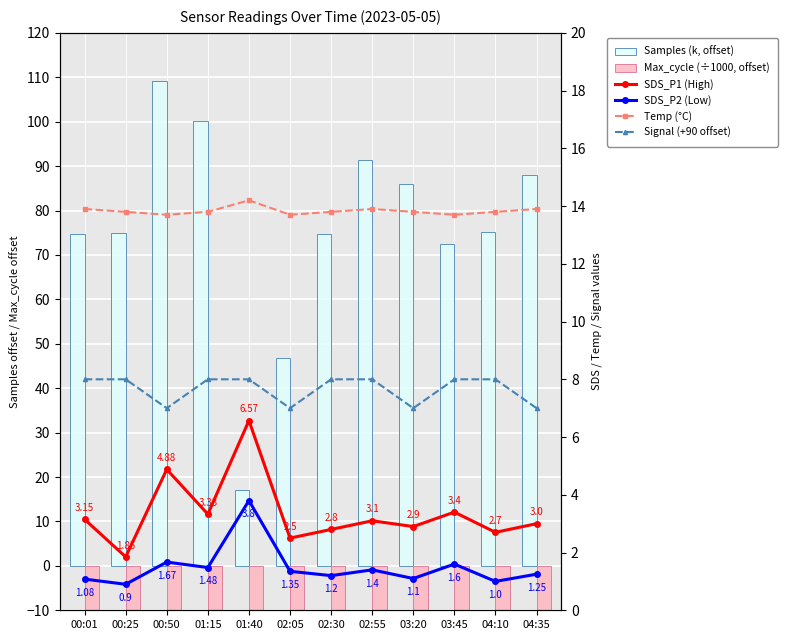

How many values in the Samples (k, offset) series are below 75?

6